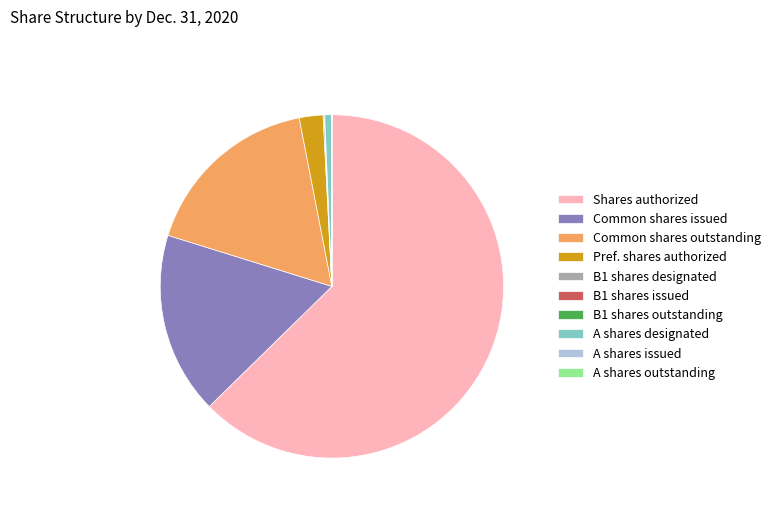

Between Common shares outstanding and A shares designated, which is larger?

Common shares outstanding